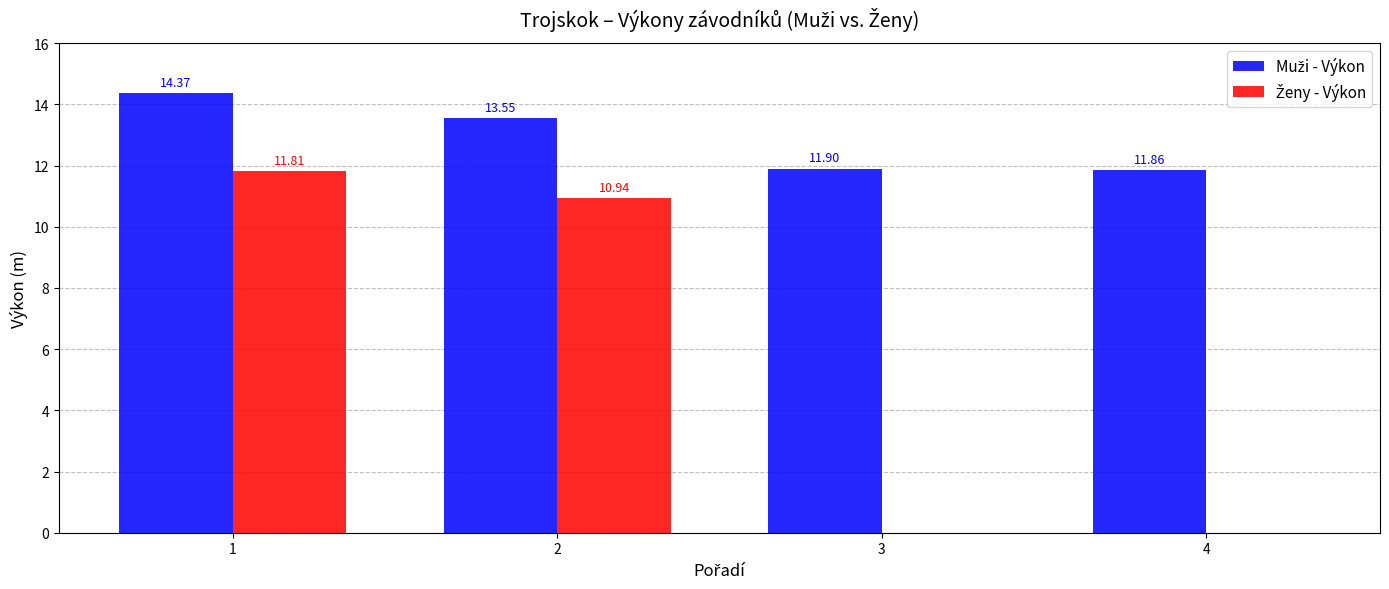

What is the total value across all series at 3?

11.9